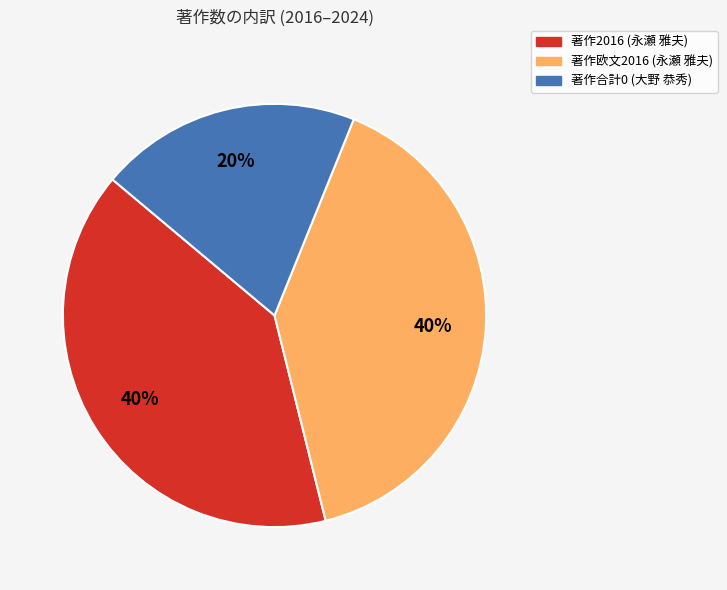

Does any single category account for the majority?

No